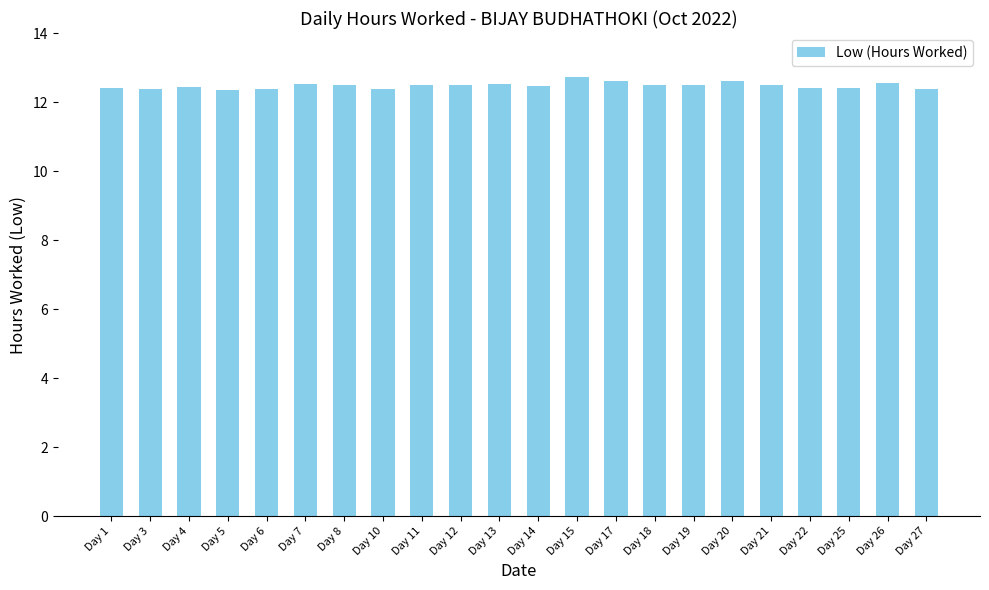

How many values are between 12 and 13?

22